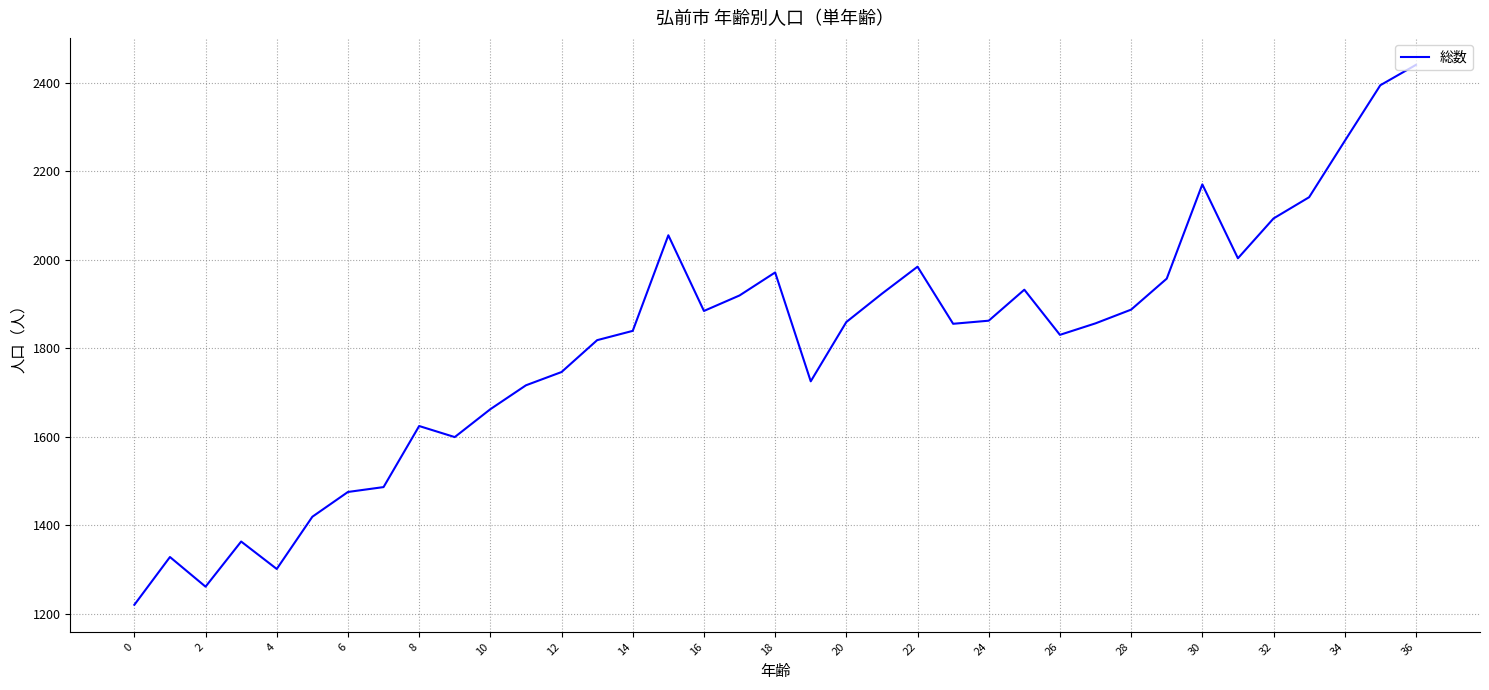

What is the average value?

1807